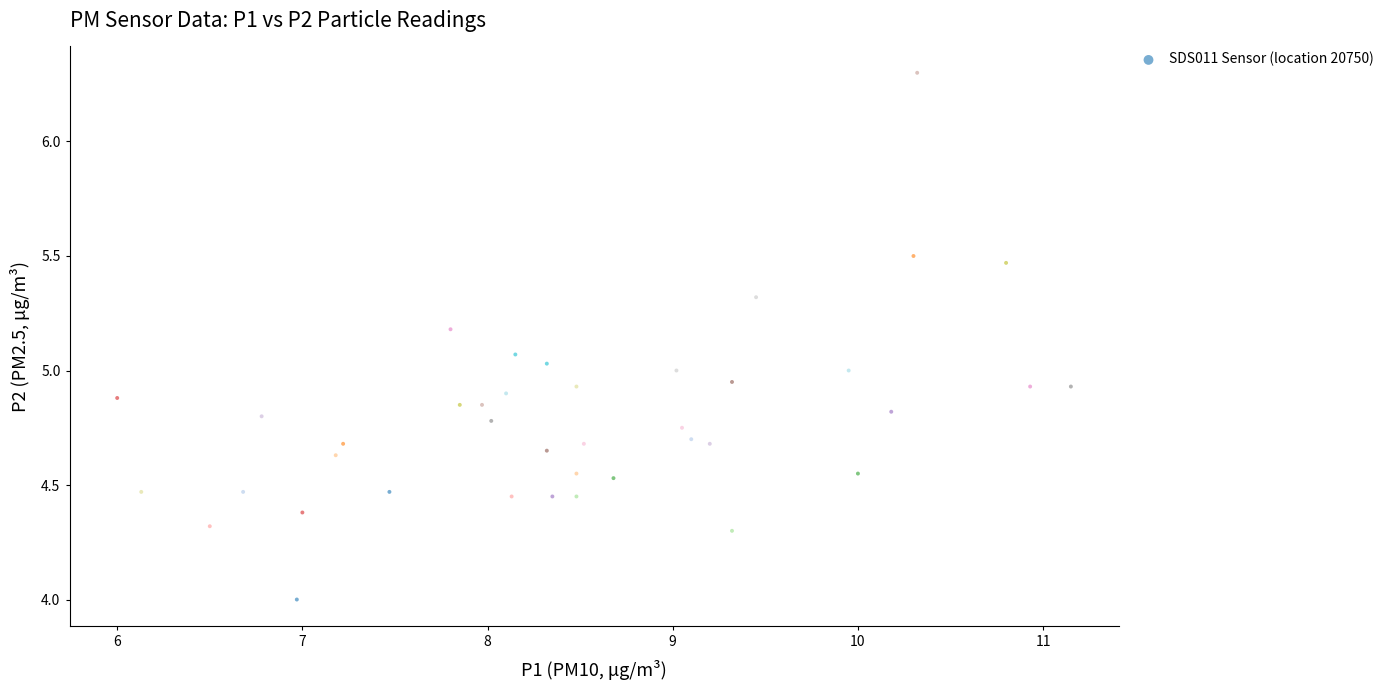

What is the range of Y values (max minus min)?

2.3